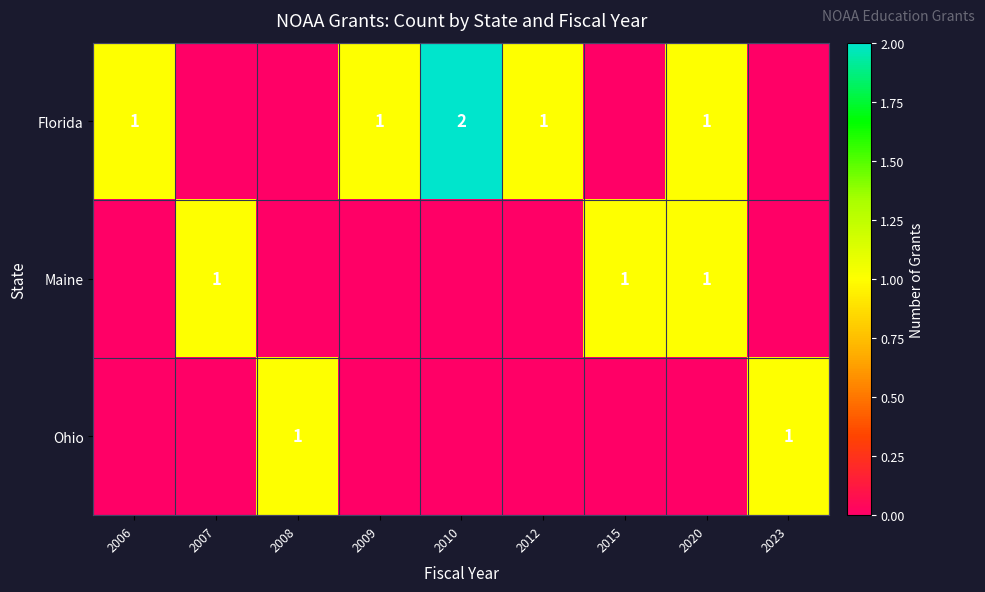

How many categories are shown in the chart?

9